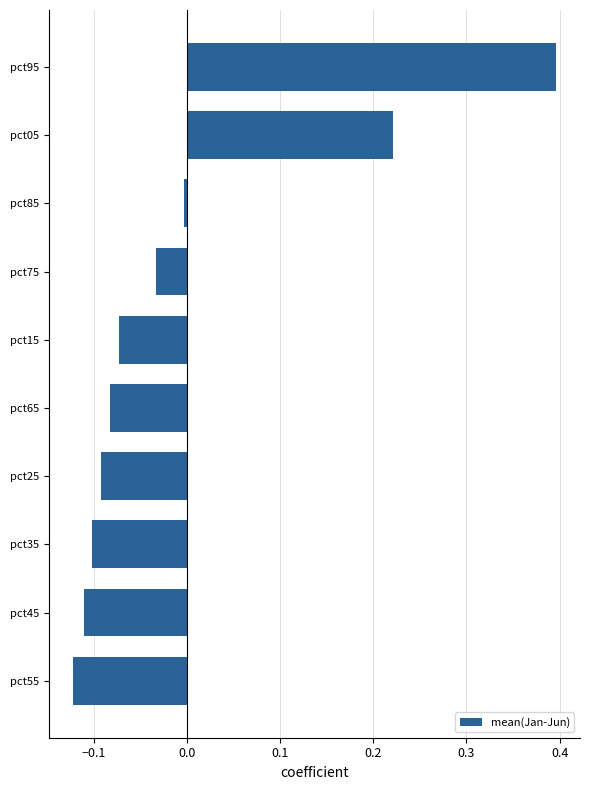

How many categories are shown in the chart?

10